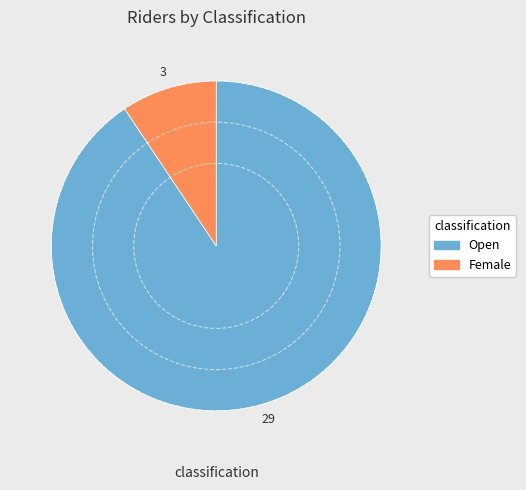

The Open slice represents 99% of the pie. True or false?

False